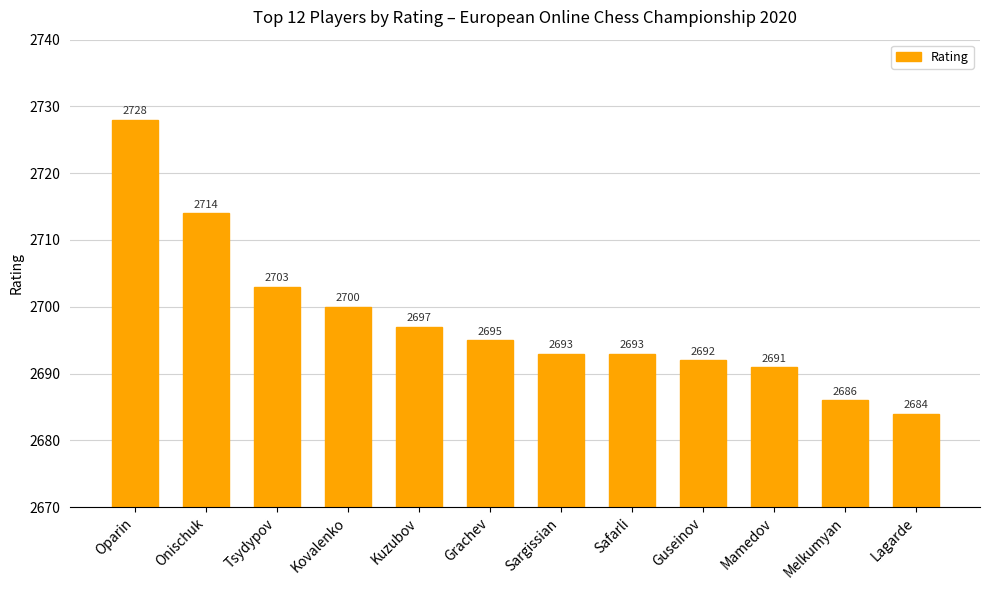

What position from the right is Kuzubov?

8